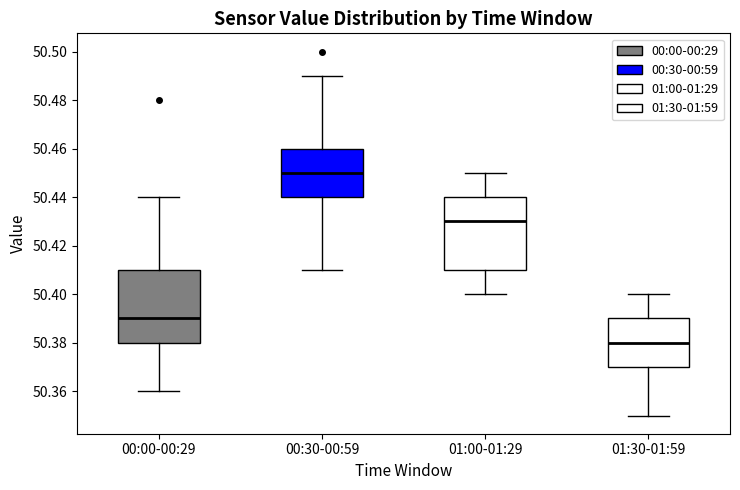

Reading left to right, read every box against the y-axis: the position of its median line, the range the box covers, and the ends of its whiskers. The values are not printed on the chart, so give them approximately, as read against the axis.

00:00-00:29: median 50.39, box 50.38 to 50.41, whiskers 50.36 to 50.44
00:30-00:59: median 50.45, box 50.44 to 50.46, whiskers 50.41 to 50.49
01:00-01:29: median 50.43, box 50.41 to 50.44, whiskers 50.40 to 50.45
01:30-01:59: median 50.38, box 50.37 to 50.39, whiskers 50.35 to 50.40